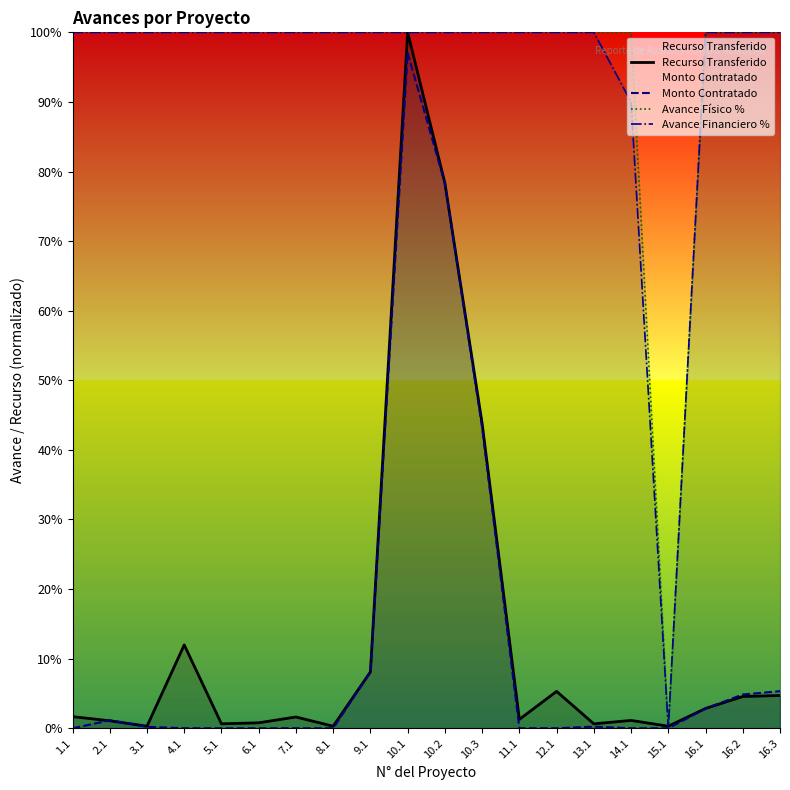

Which label corresponds to the smallest value in the chart?

1.1